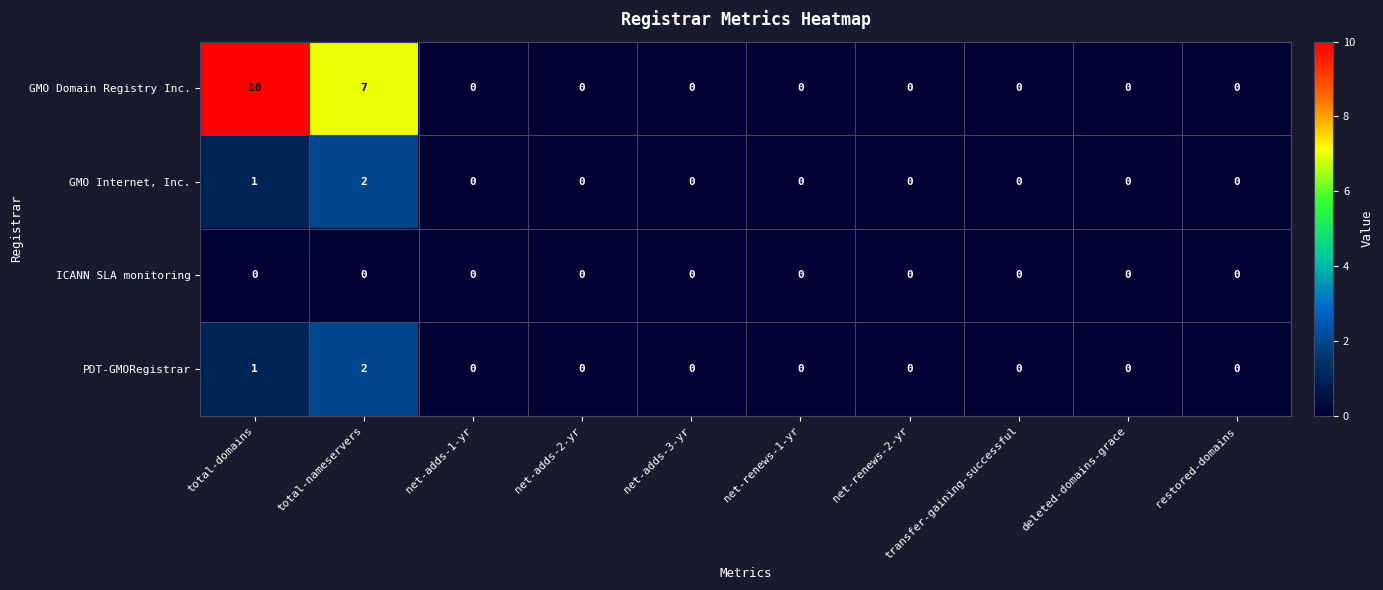

What is the difference between the maximum and minimum values in the GMO Domain Registry Inc. series?

10